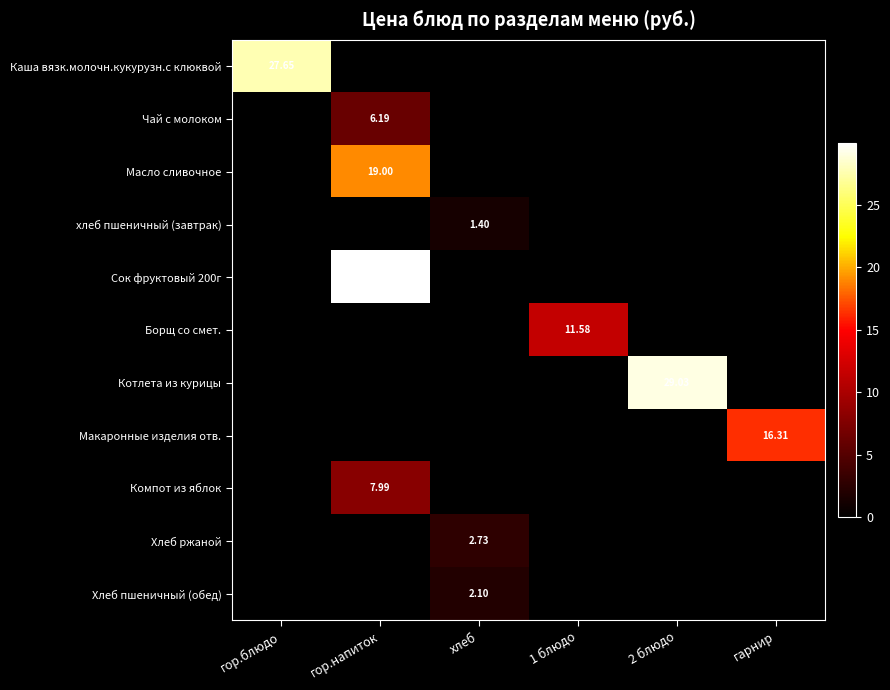

At which label is Борщ со смет. closest to 5?

гор.блюдо